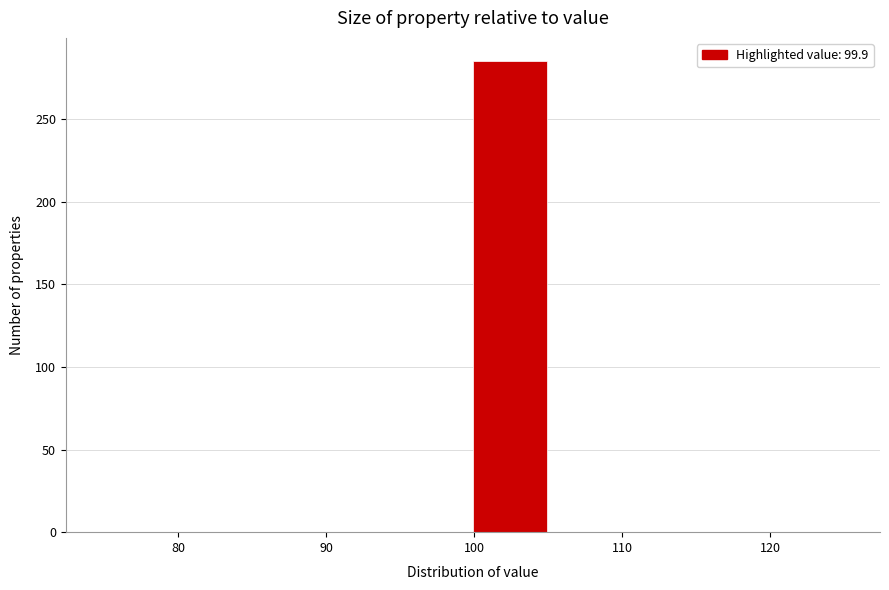

Reading left to right, transcribe this chart: for each bar, give the range it covers on the x-axis and its height. Neither the bar edges nor the heights are printed on the chart, so give them approximately, as read against the axes.

74.9 to 79.9: 0
79.9 to 84.9: 0
84.9 to 89.9: 0
89.9 to 94.9: 0
94.9 to 99.9: 0
99.9 to 104.9: 285
104.9 to 109.9: 0
109.9 to 114.9: 0
114.9 to 119.9: 0
119.9 to 124.9: 0